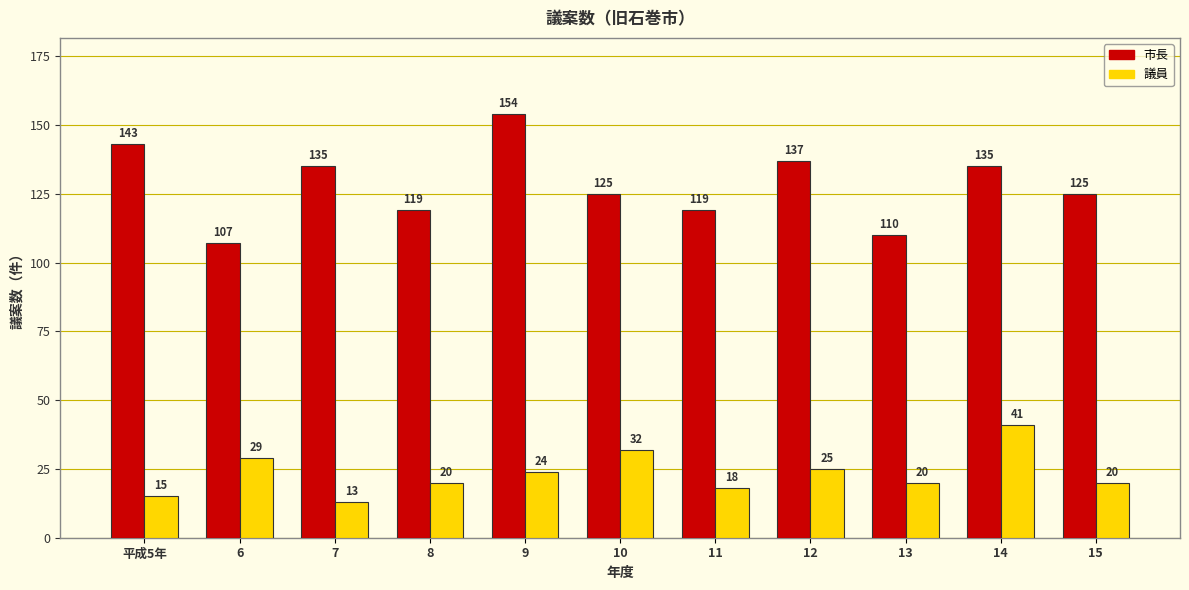

What is the sum of the 議員 values at 平成5年 and 11?

33